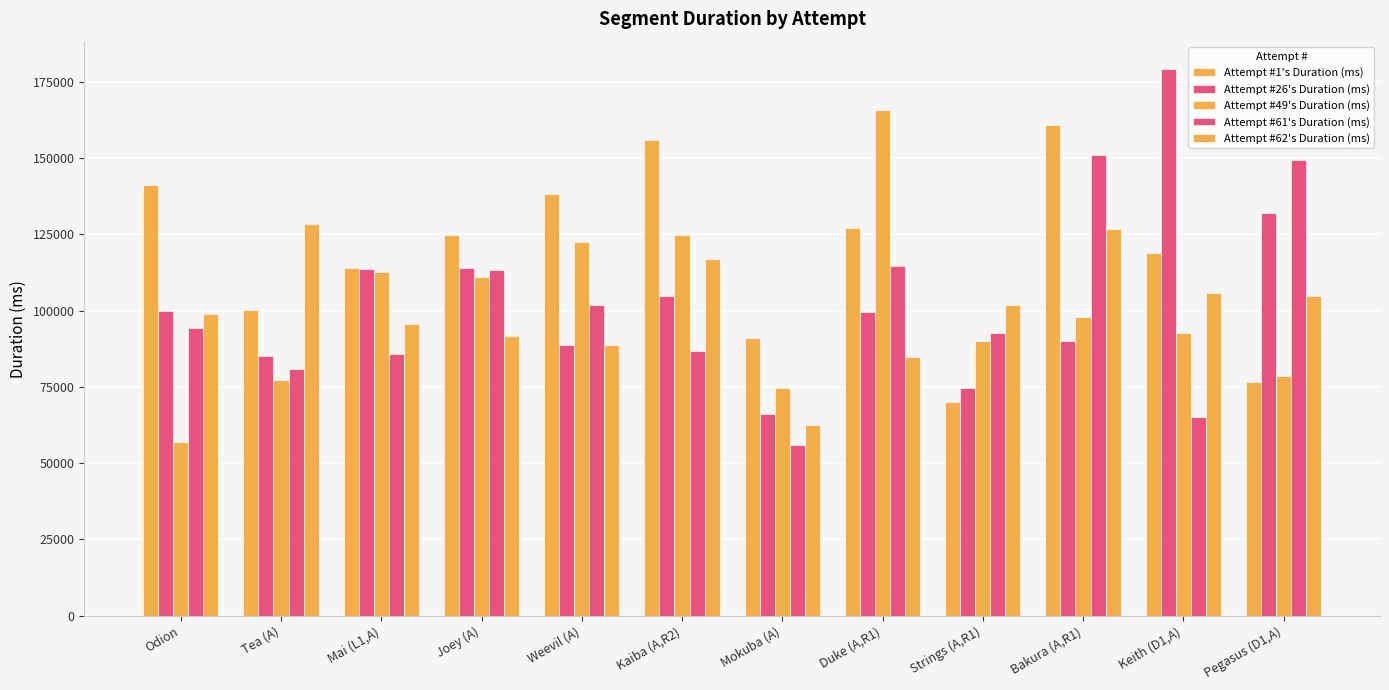

How many bars are there in total?

60